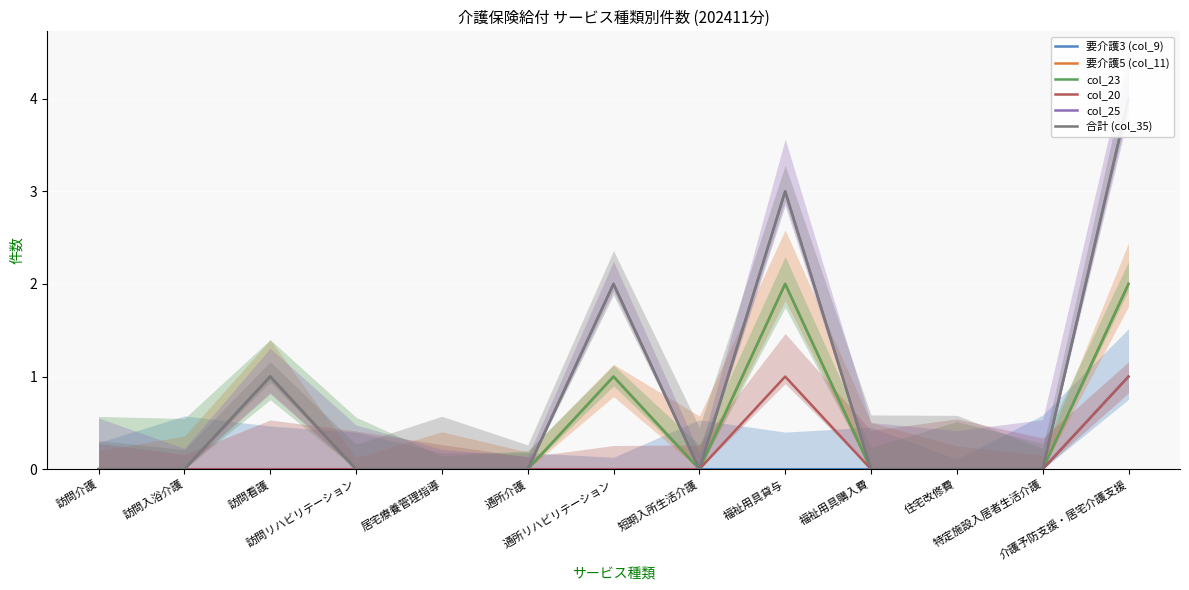

What position from the right is 介護予防支援・居宅介護支援?

1